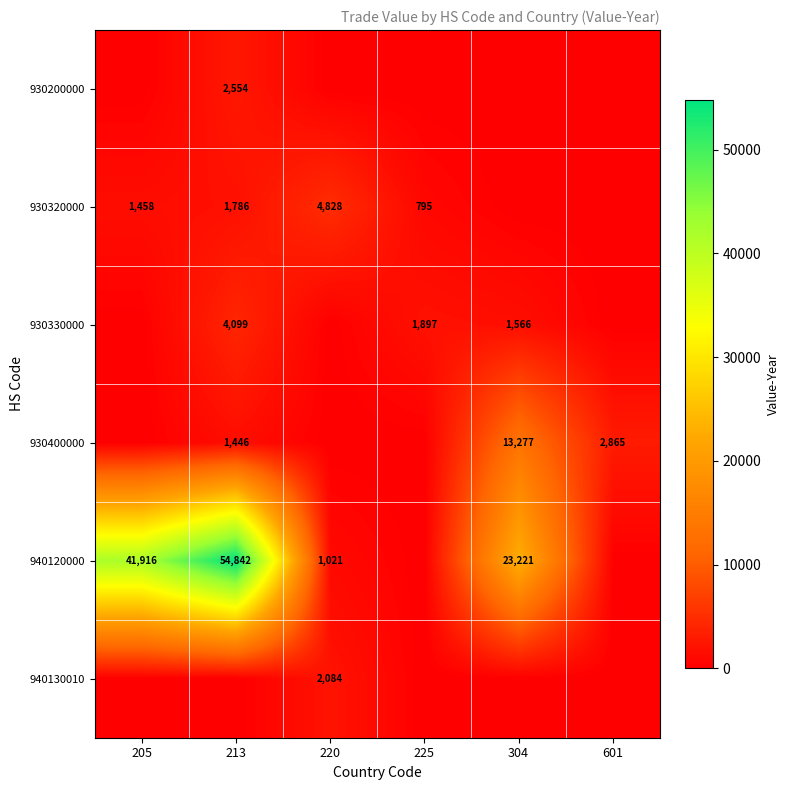

True or false: 940120000 has a value of 1021 at 220.

True